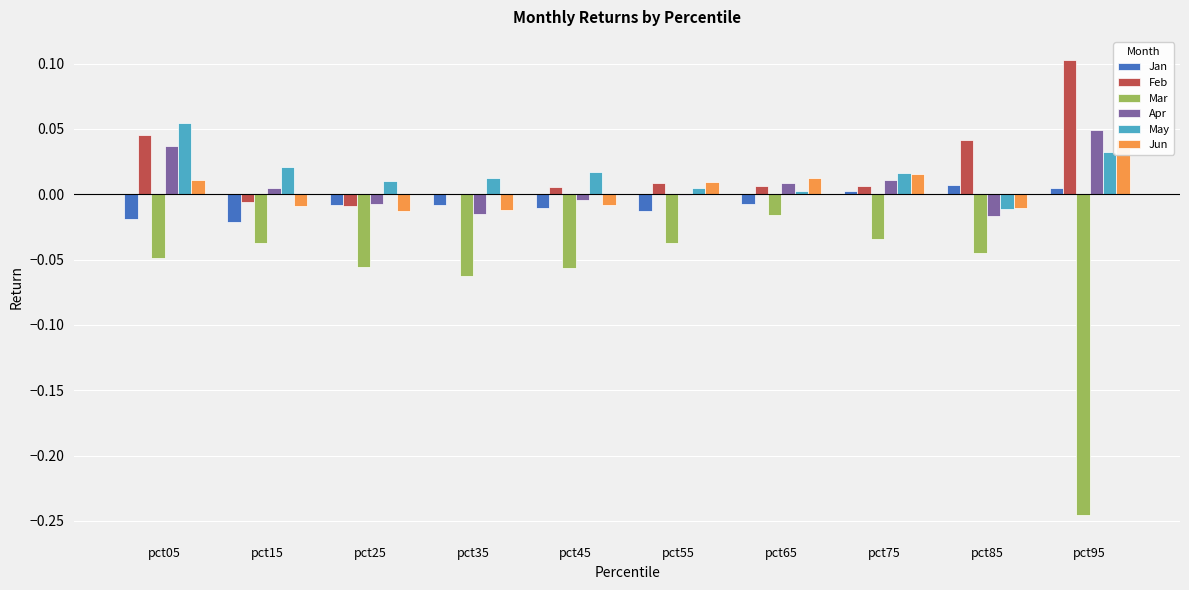

At how many categories does at least one series exceed 0?

10